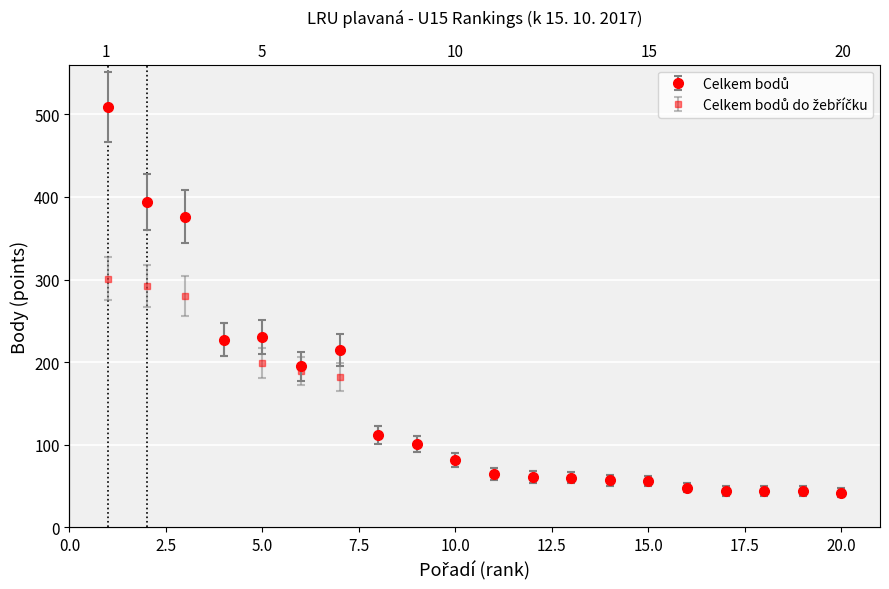

True or false: Celkem bodů and Celkem bodů do žebříčku cross at least once.

False